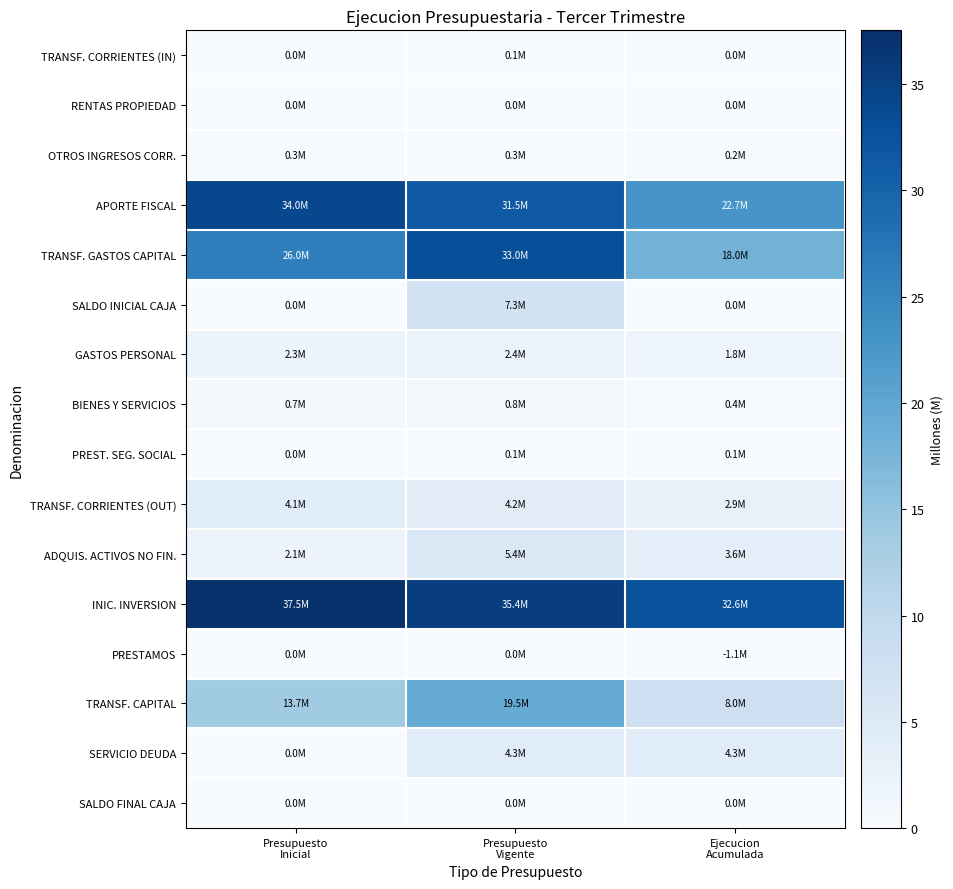

Which label corresponds to the largest value in the chart?

Presupuesto
Inicial